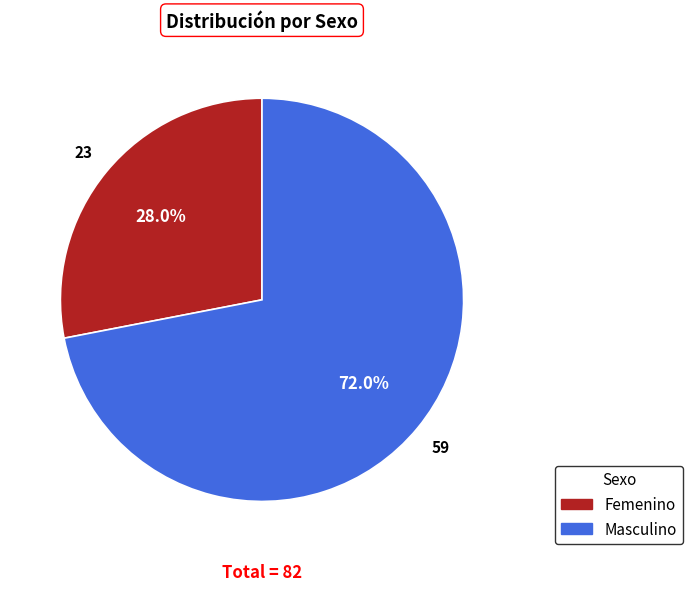

To the nearest percent, what is the difference between the largest and smallest slice percentages?

44%